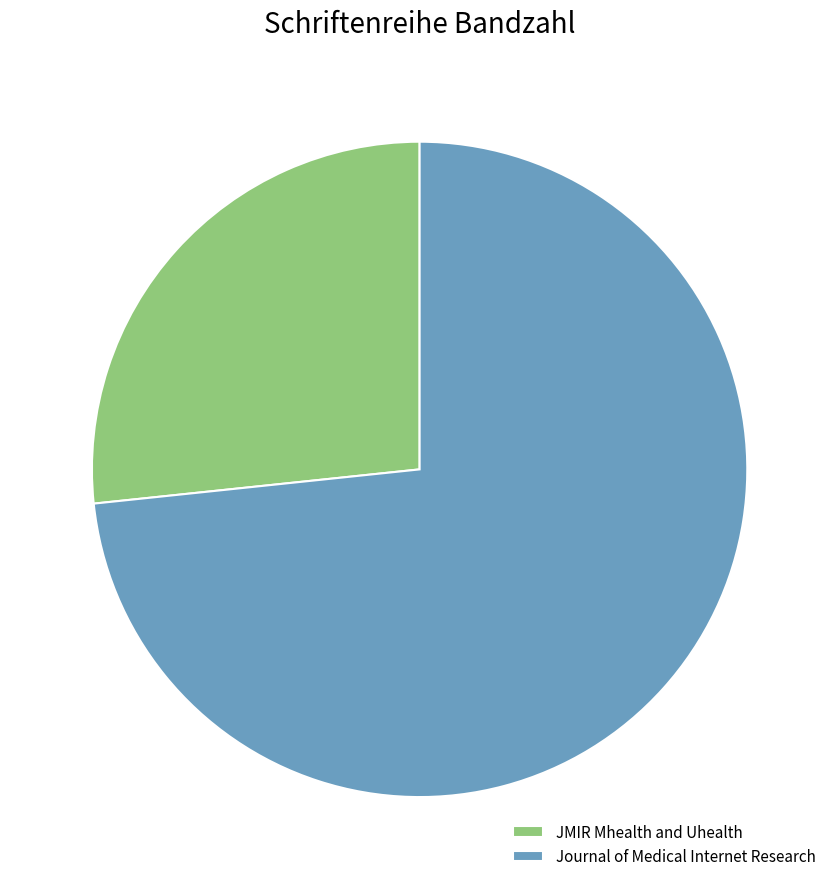

Which category has the biggest portion of the pie?

Journal of Medical Internet Research